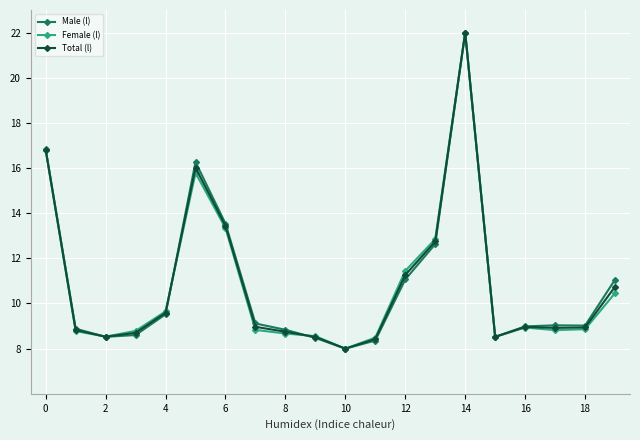

What is the greatest value displayed?

22.0